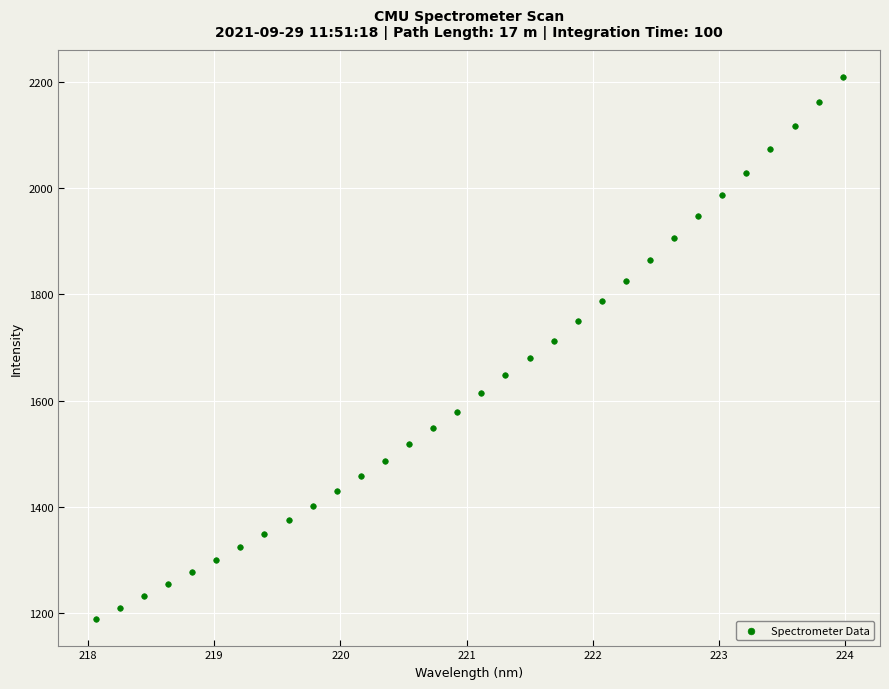

What is the range of X values (max minus min)?

5.9